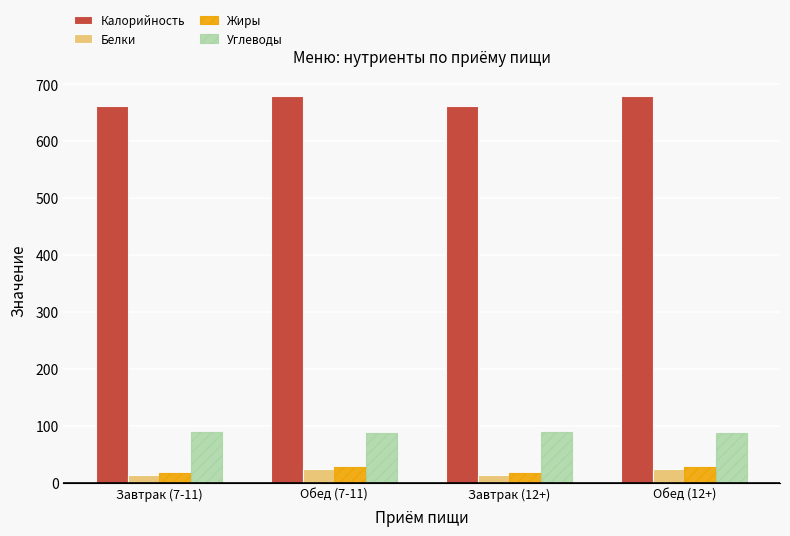

Which series has the widest spread of values?

Калорийность